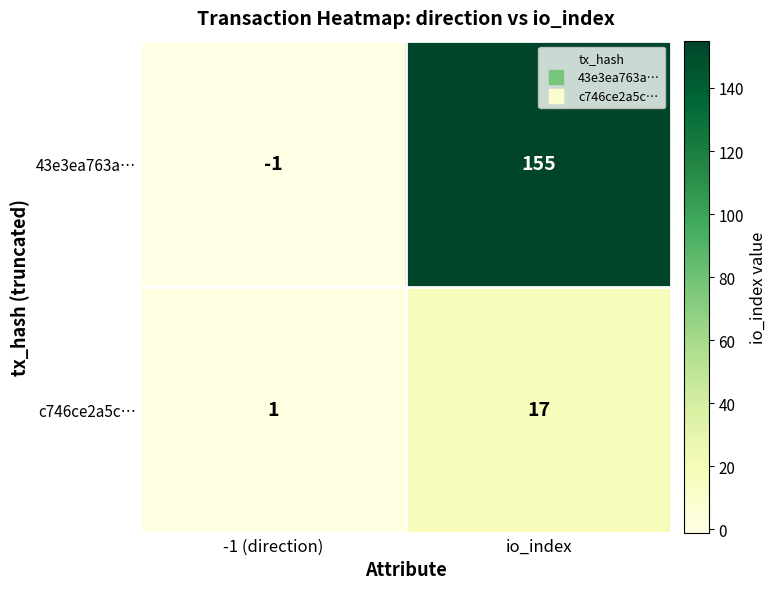

At which label is 43e3ea763a… closest to 77?

-1 (direction)